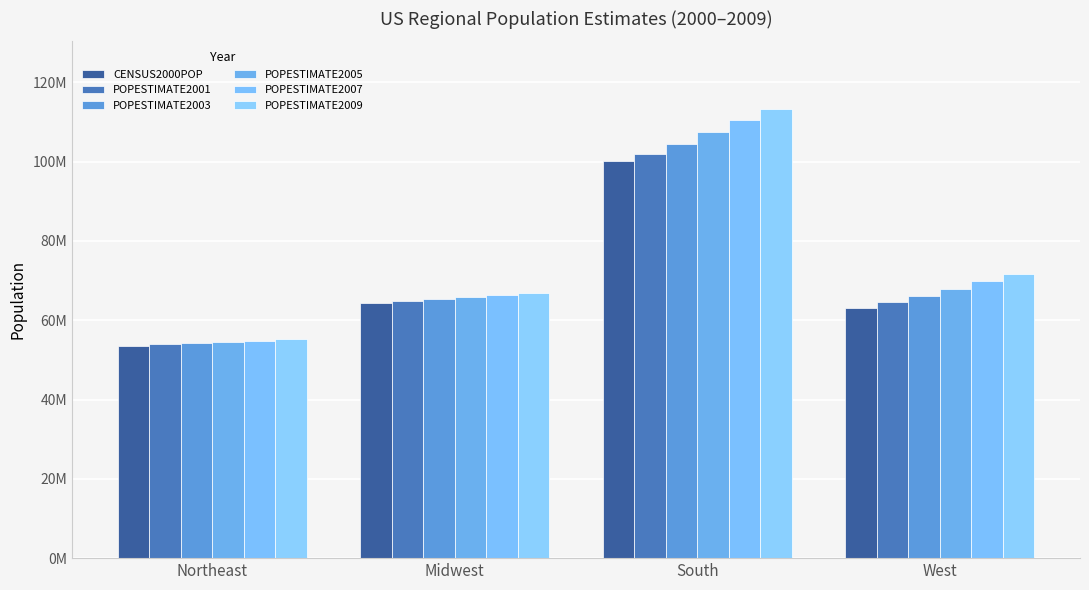

What is the difference between the second highest and second lowest values in the POPESTIMATE2007 series?

3408603